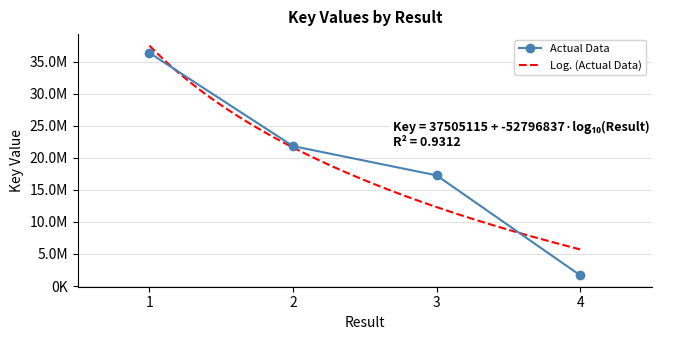

Which category has the highest value across all series?

1